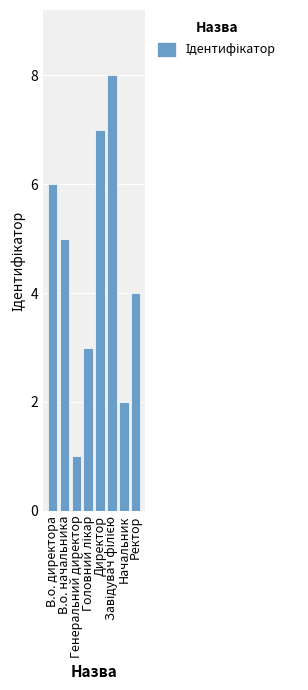

What value does the data have at В.о. начальника?

5